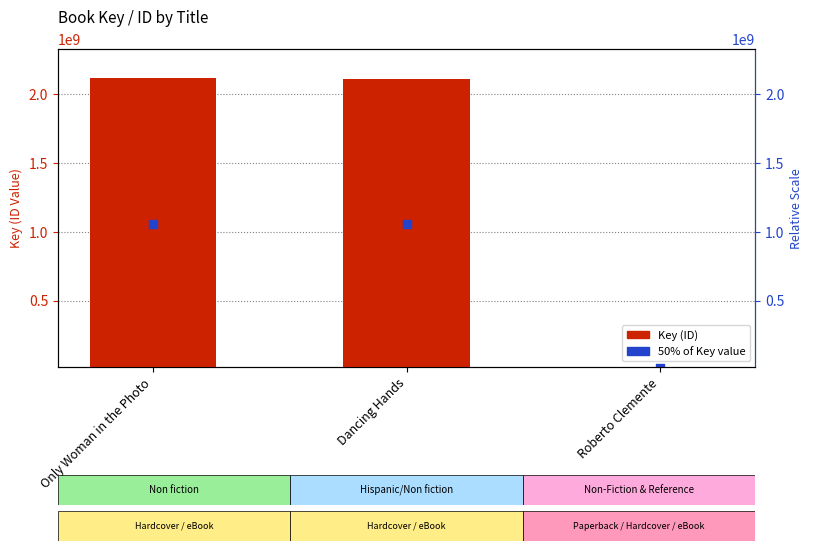

Which series contains the lowest Y value?

50% of Key value